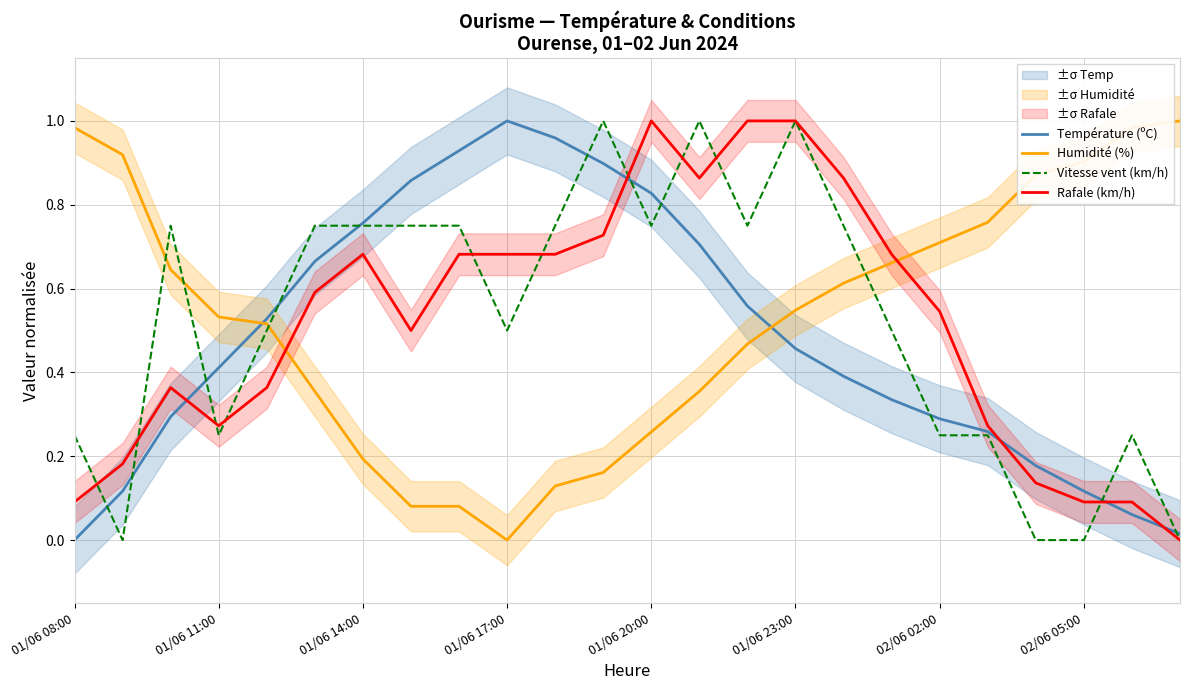

What is the difference between the second highest and minimum values in the Vitesse vent (km/h) series?

1.0